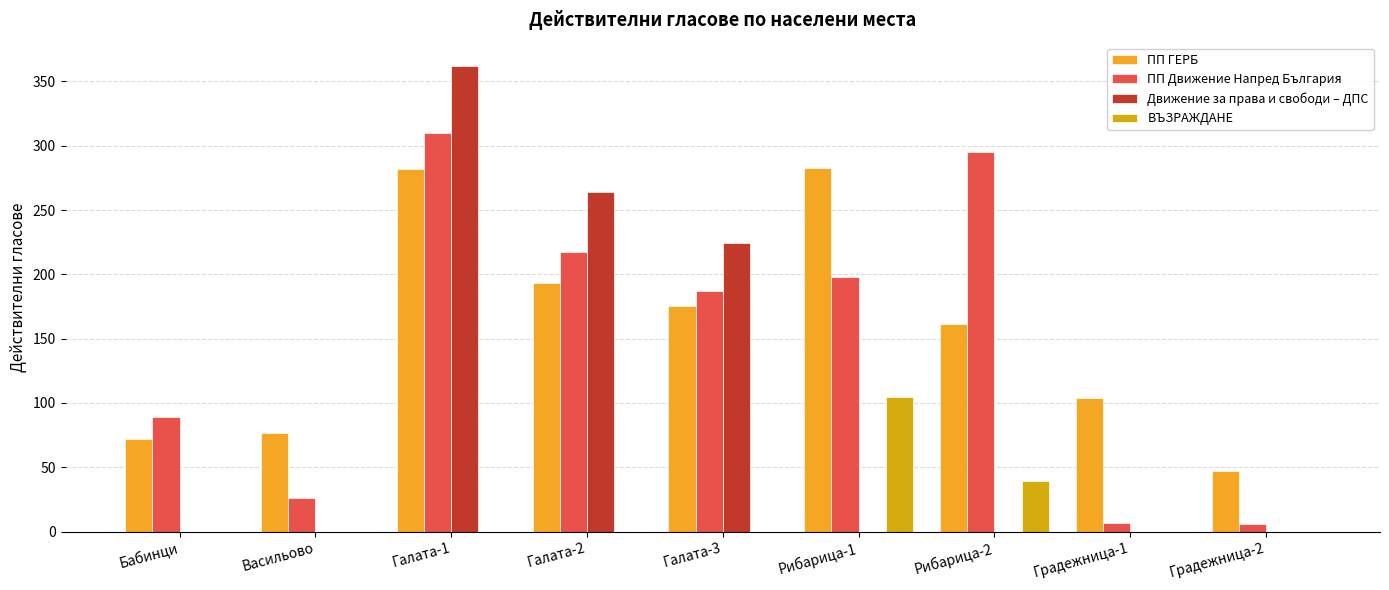

At which label is ВЪЗРАЖДАНЕ closest to 52?

Рибарица-2